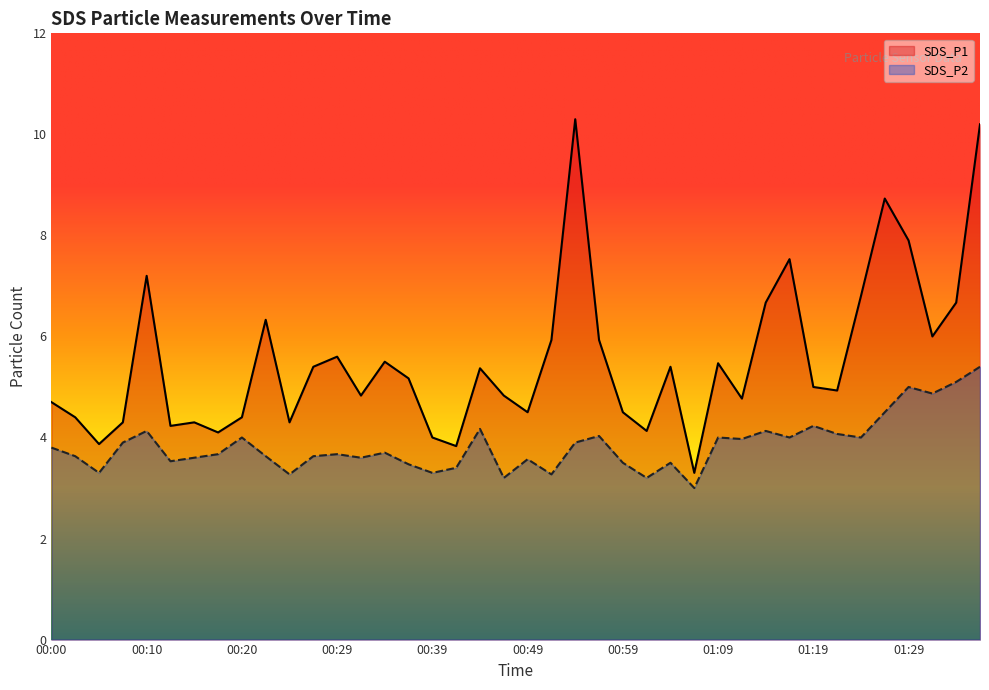

Between 00:34 and 00:59, which series saw the biggest shift?

SDS_P1